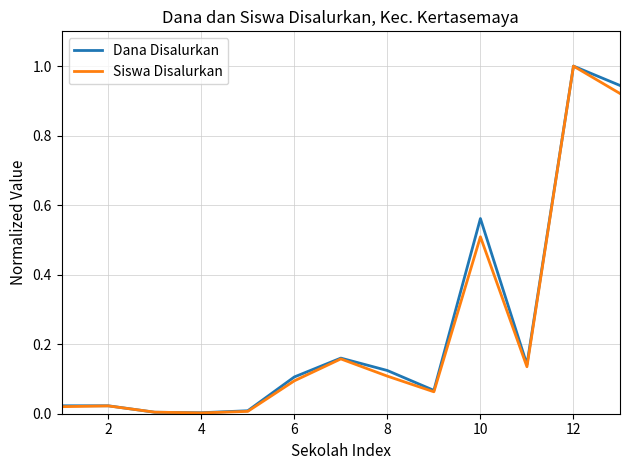

What is the difference between the maximum and second lowest values in the Siswa Disalurkan series?

1.0